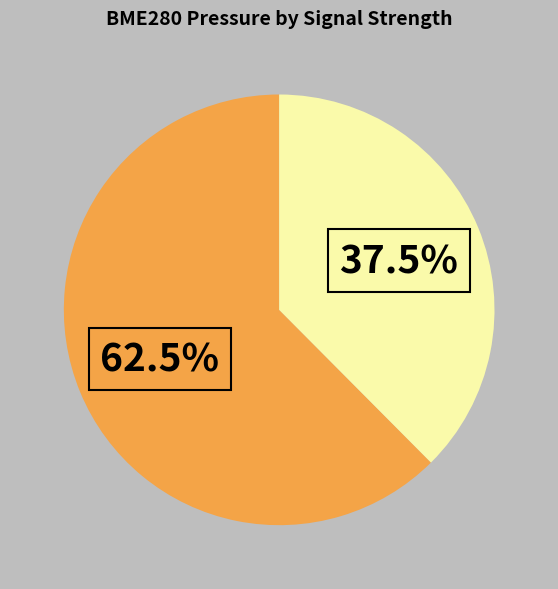

Is there a majority slice in this chart?

Yes